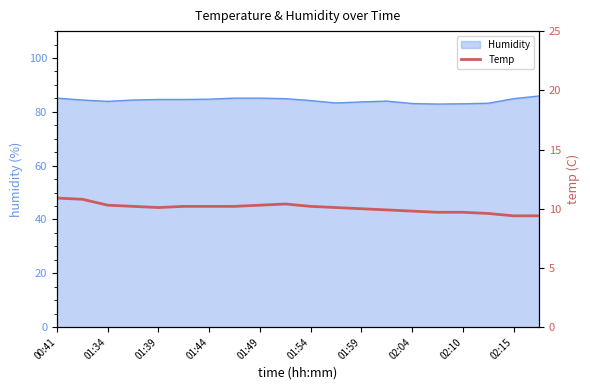

What position from the left is 15?

16